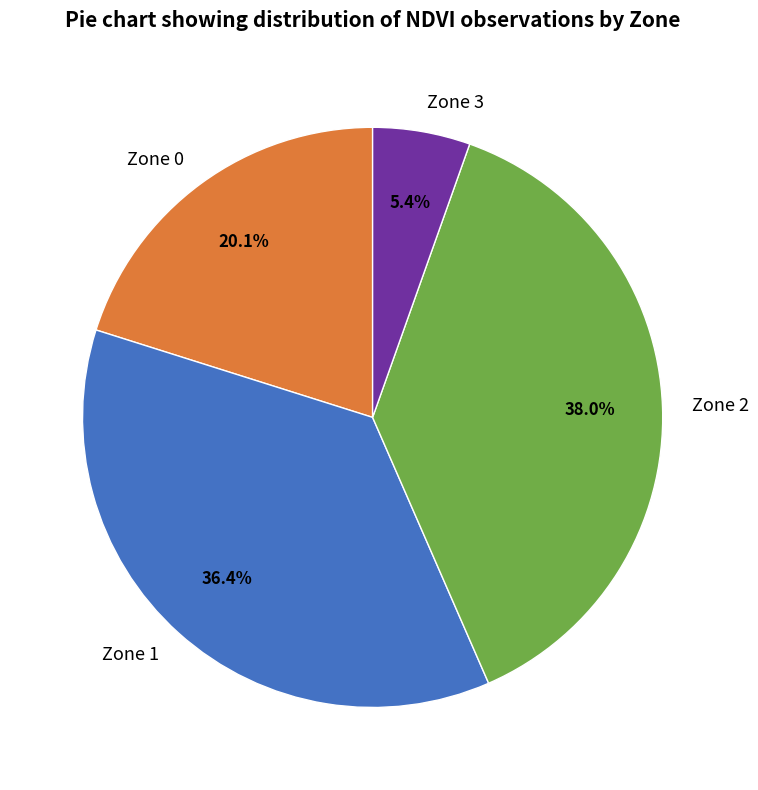

Is it true that Zone 3 is 5% of the pie?

True